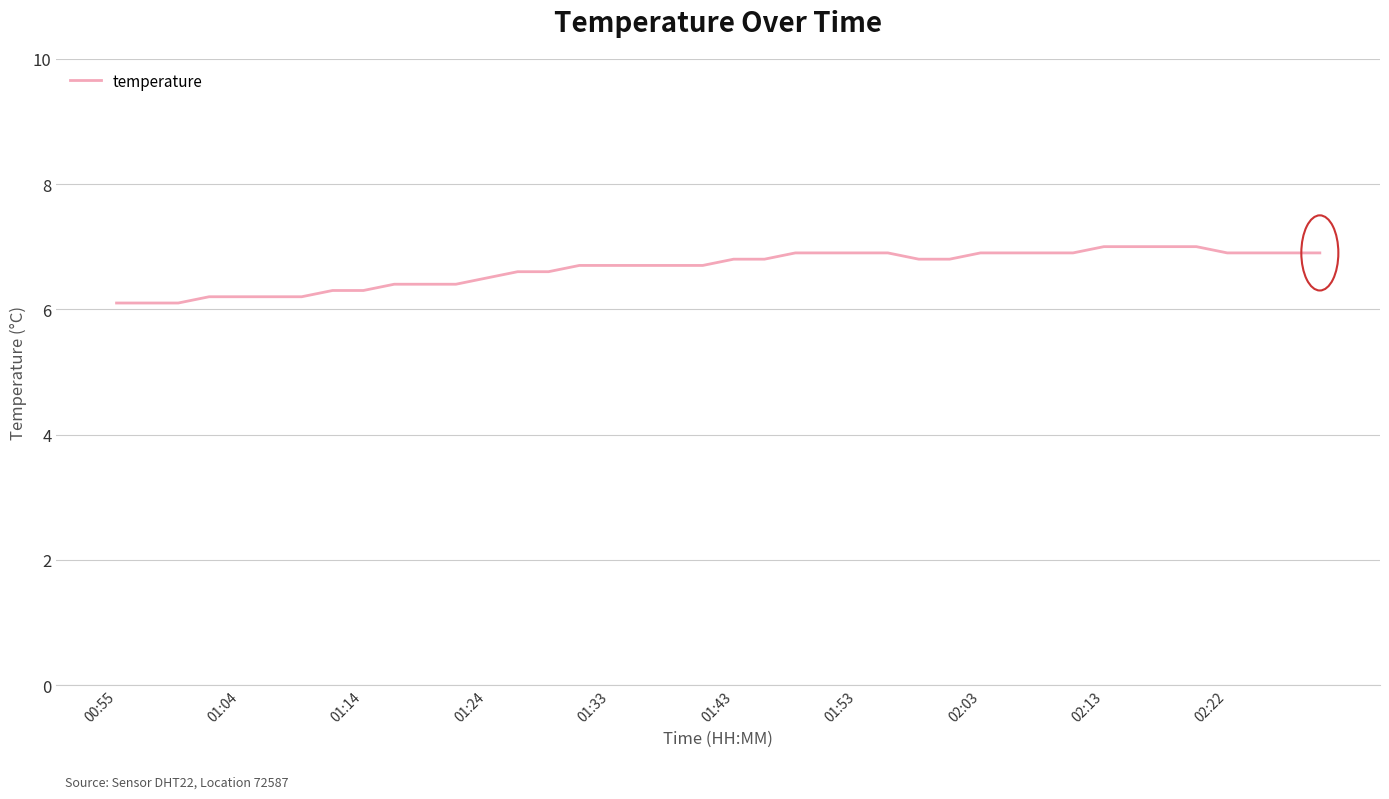

What is the minimum value shown in the chart?

6.1